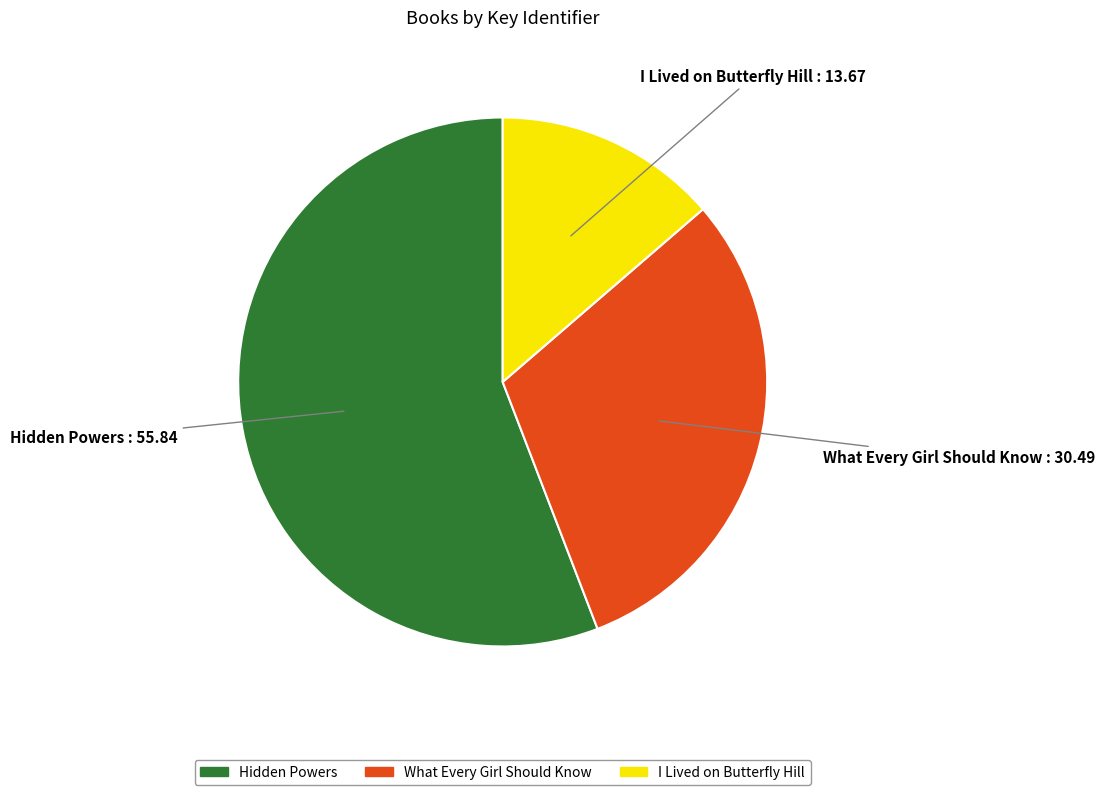

The I Lived on Butterfly Hill slice represents 1% of the pie. True or false?

False